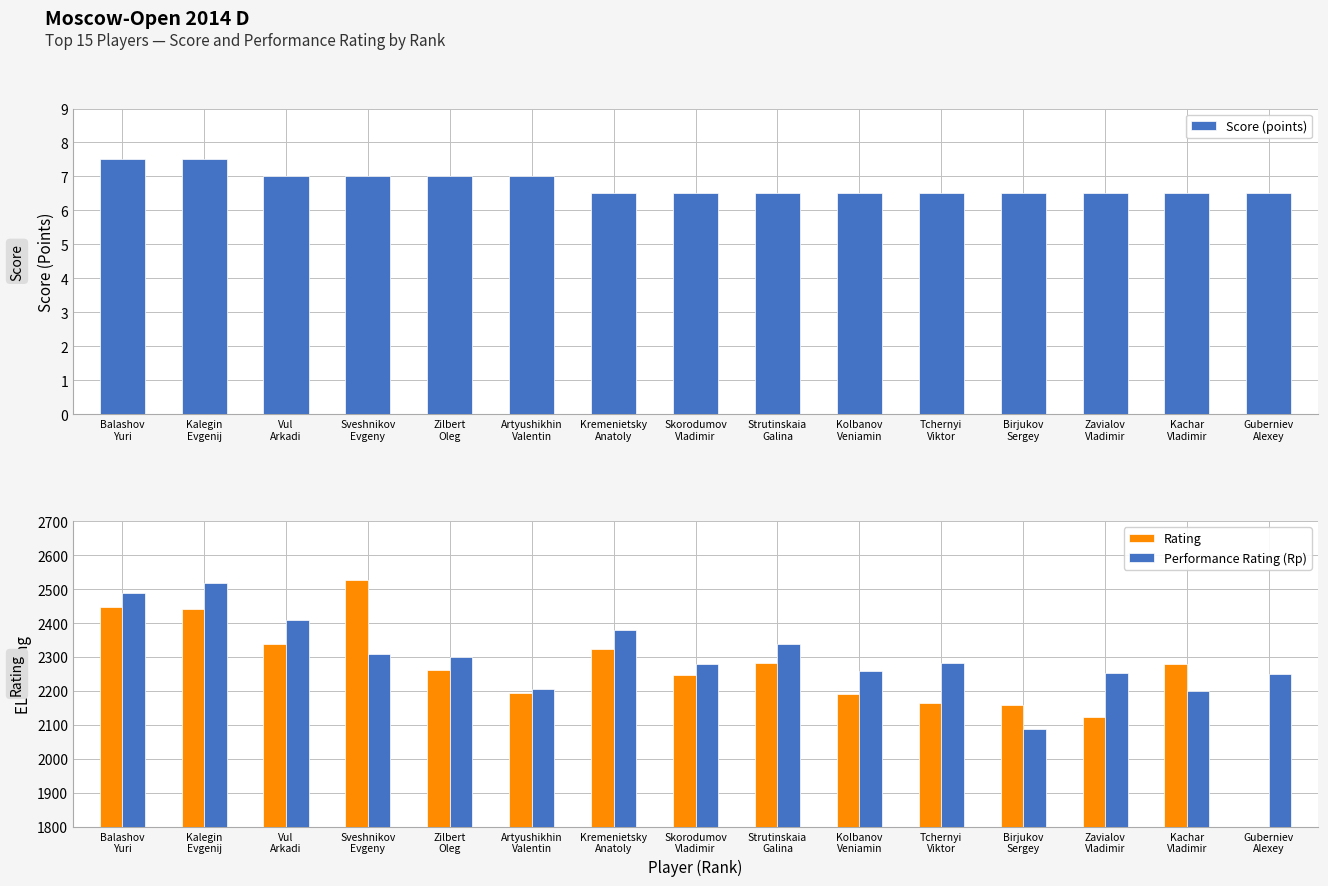

Is it true that Rating equals 1457.5 at Zavialov
Vladimir?

False